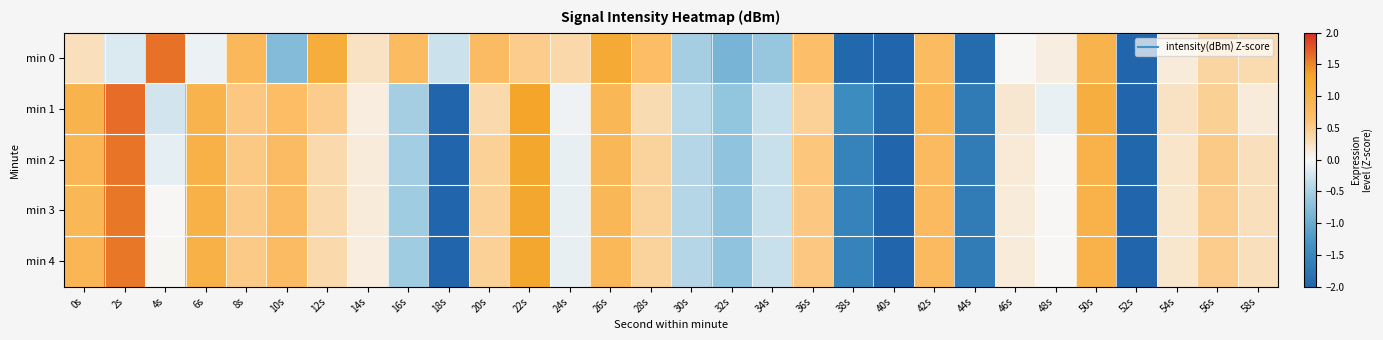

Reading left to right, extract all data points from this chart.

min 0: 0s=0.3	2s=-0.2	4s=1.6	6s=-0.1	8s=0.8	10s=-0.8	12s=1.1	14s=0.2	16s=0.8	18s=-0.3	20s=0.7	22s=0.5	24s=0.4	26s=1.2	28s=0.7	30s=-0.5	32s=-0.9	34s=-0.6	36s=0.7	38s=-2.0	40s=-2.4	42s=0.8	44s=-1.9	46s=0.0	48s=0.1	50s=1.0	52s=-2.1	54s=0.1	56s=0.4	58s=0.3
min 1: 0s=1.0	2s=1.7	4s=-0.2	6s=1.0	8s=0.6	10s=0.7	12s=0.5	14s=0.1	16s=-0.5	18s=-2.3	20s=0.4	22s=1.3	24s=-0.1	26s=0.9	28s=0.3	30s=-0.4	32s=-0.7	34s=-0.3	36s=0.4	38s=-1.4	40s=-1.9	42s=0.8	44s=-1.7	46s=0.2	48s=-0.1	50s=1.1	52s=-2.0	54s=0.2	56s=0.5	58s=0.1
min 2: 0s=0.9	2s=1.6	4s=-0.1	6s=1.0	8s=0.5	10s=0.7	12s=0.4	14s=0.1	16s=-0.6	18s=-2.3	20s=0.4	22s=1.3	24s=-0.1	26s=0.8	28s=0.4	30s=-0.4	32s=-0.7	34s=-0.3	36s=0.6	38s=-1.6	40s=-2.1	42s=0.8	44s=-1.7	46s=0.1	48s=0.0	50s=1.0	52s=-2.0	54s=0.2	56s=0.5	58s=0.3
min 3: 0s=0.9	2s=1.6	4s=0.0	6s=1.0	8s=0.5	10s=0.7	12s=0.3	14s=0.1	16s=-0.6	18s=-2.3	20s=0.4	22s=1.3	24s=-0.1	26s=0.8	28s=0.4	30s=-0.4	32s=-0.7	34s=-0.3	36s=0.6	38s=-1.6	40s=-2.1	42s=0.8	44s=-1.7	46s=0.1	48s=0.0	50s=1.0	52s=-2.0	54s=0.2	56s=0.5	58s=0.3
min 4: 0s=0.9	2s=1.6	4s=0.0	6s=1.0	8s=0.5	10s=0.7	12s=0.3	14s=0.1	16s=-0.6	18s=-2.3	20s=0.4	22s=1.3	24s=-0.1	26s=0.8	28s=0.4	30s=-0.4	32s=-0.7	34s=-0.3	36s=0.6	38s=-1.6	40s=-2.1	42s=0.8	44s=-1.7	46s=0.1	48s=0.0	50s=1.0	52s=-2.0	54s=0.2	56s=0.5	58s=0.3